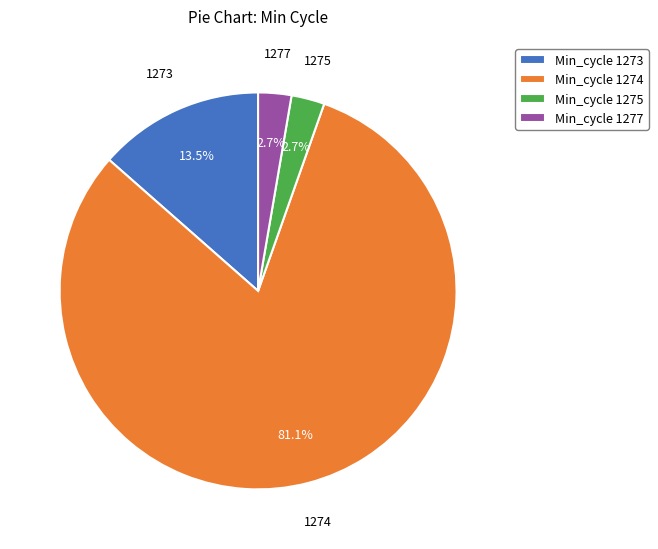

Approximately how many times larger is the value at Min_cycle 1273 compared to Min_cycle 1275?

5.0